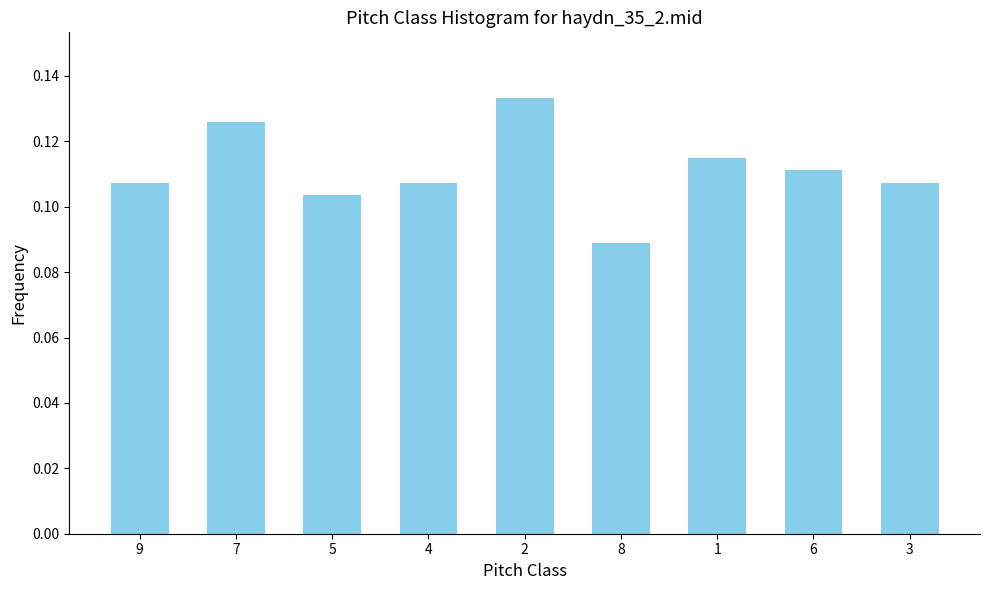

Is it true that the value at 3 is 0.0?

False